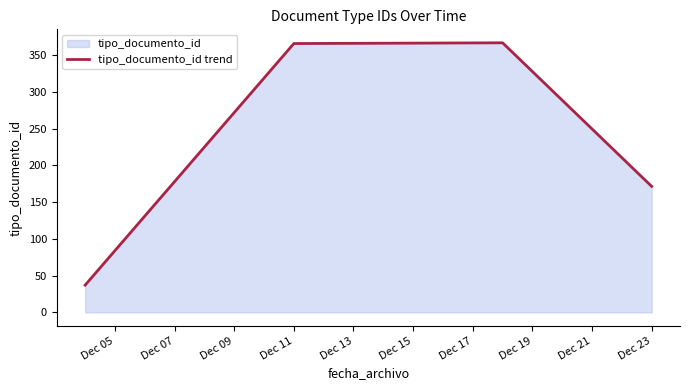

How many lines are shown in the chart?

1